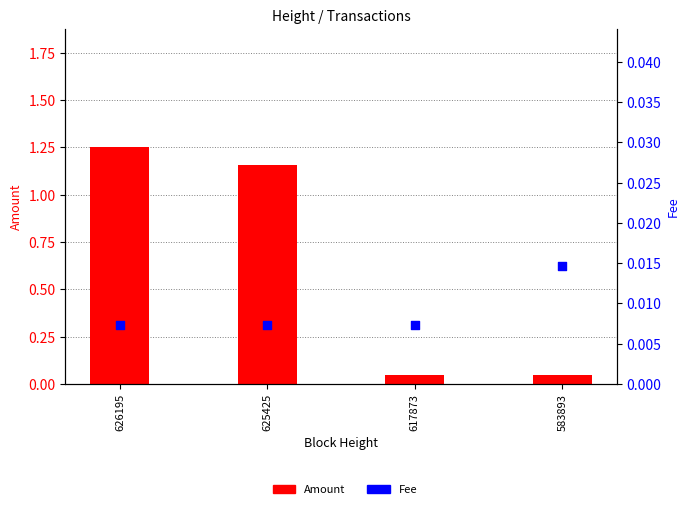

What is the total value across all series at 626195?

1.3